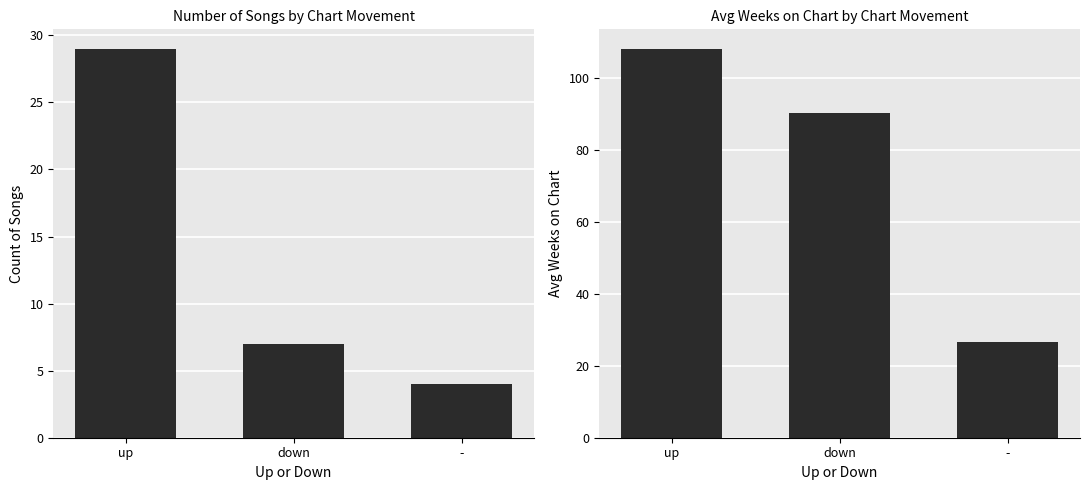

Which label corresponds to the largest value in the chart?

up